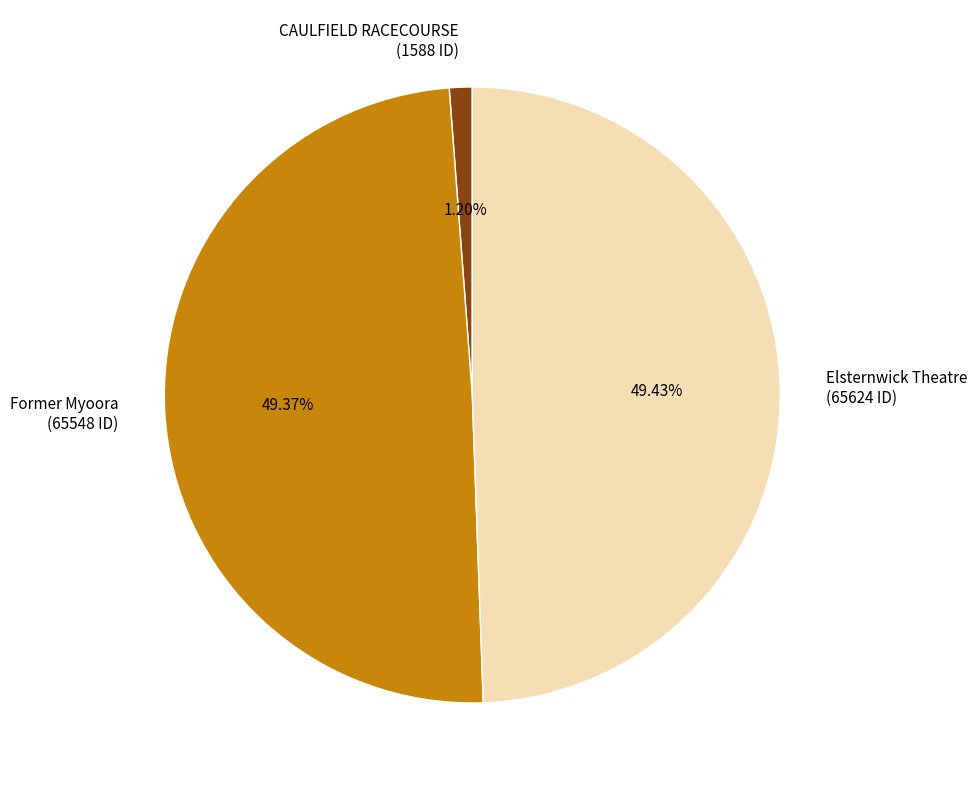

What percentage is the Former Myoora slice, to the nearest percent?

49%